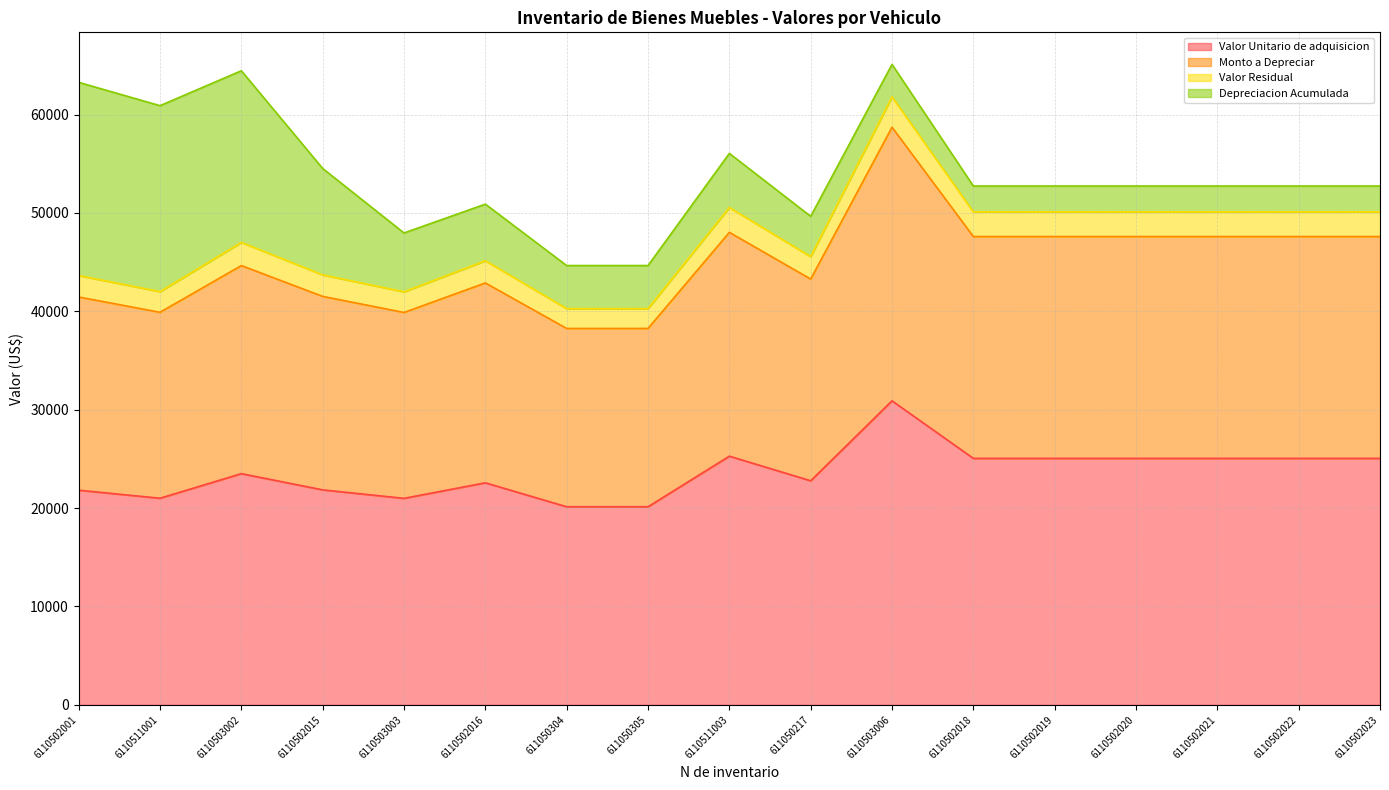

The value of Valor Unitario de adquisicion at 6110502015 is 21850.0. True or false?

True